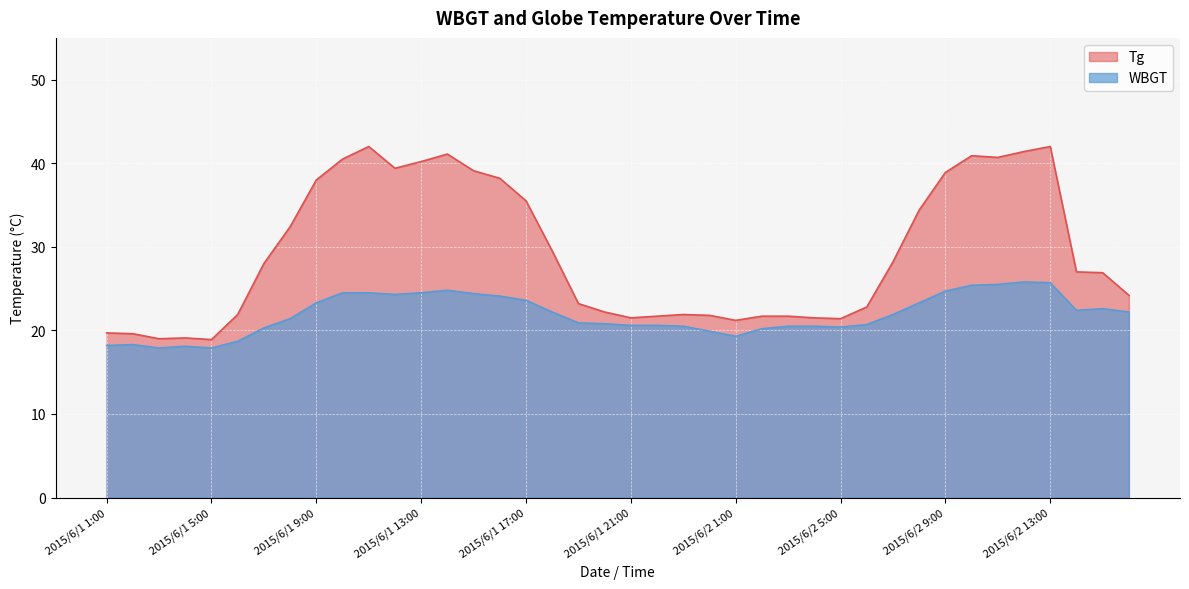

List the series in order of their overall mean, lowest first.

WBGT, Tg